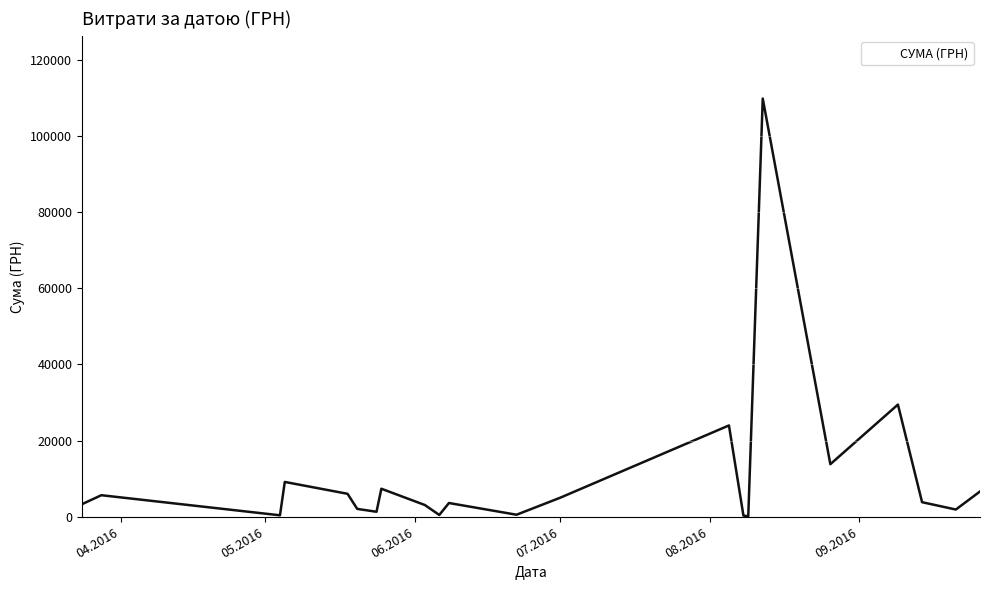

What is the difference between the maximum and minimum values?

109722.0